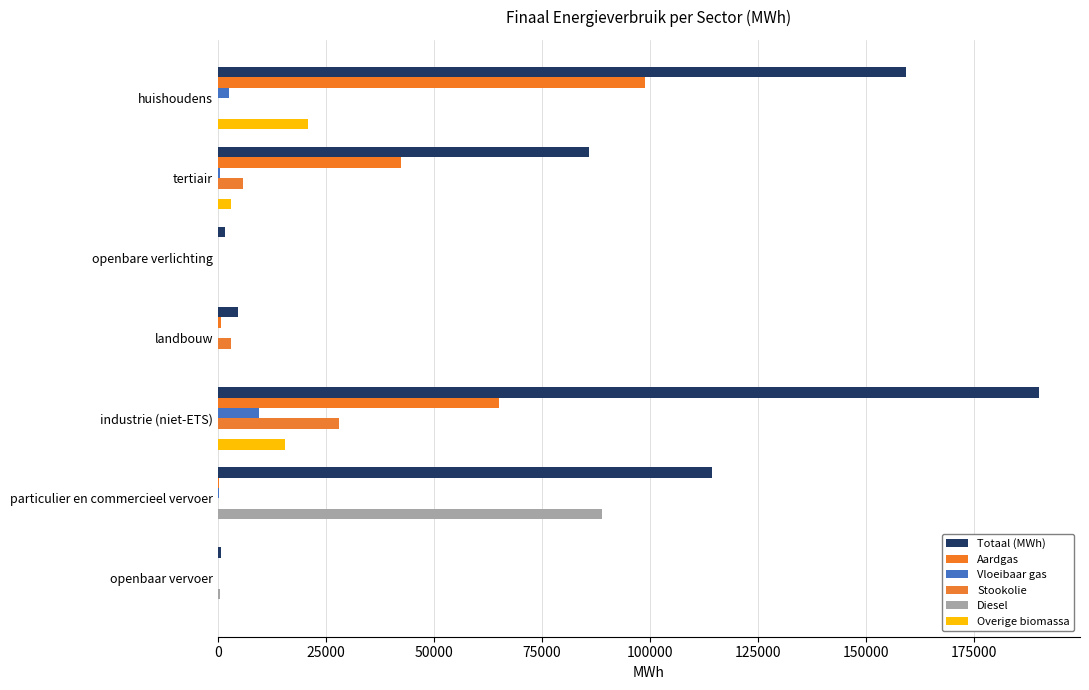

How many data points in Stookolie are above 0?

3